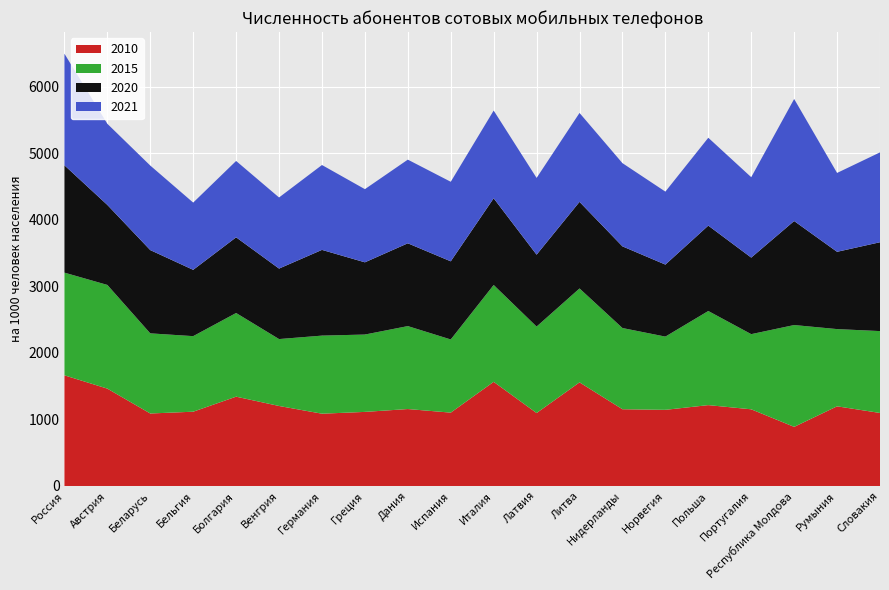

Reading left to right, extract all data points from this chart.

2010: 1664	1464	1090	1117	1343	1203	1087	1114	1157	1103	1566	1097	1558	1154	1145	1216	1153	889	1198	1098
2015: 1544	1559	1205	1136	1258	1006	1174	1163	1247	1100	1456	1300	1412	1221	1101	1415	1130	1531	1161	1231
2020: 1614	1203	1252	997	1138	1060	1289	1086	1245	1175	1304	1081	1302	1228	1083	1284	1151	1564	1162	1336
2021: 1678	1220	1271	1011	1148	1069	1276	1100	1258	1196	1319	1154	1337	1251	1097	1321	1209	1835	1186	1351